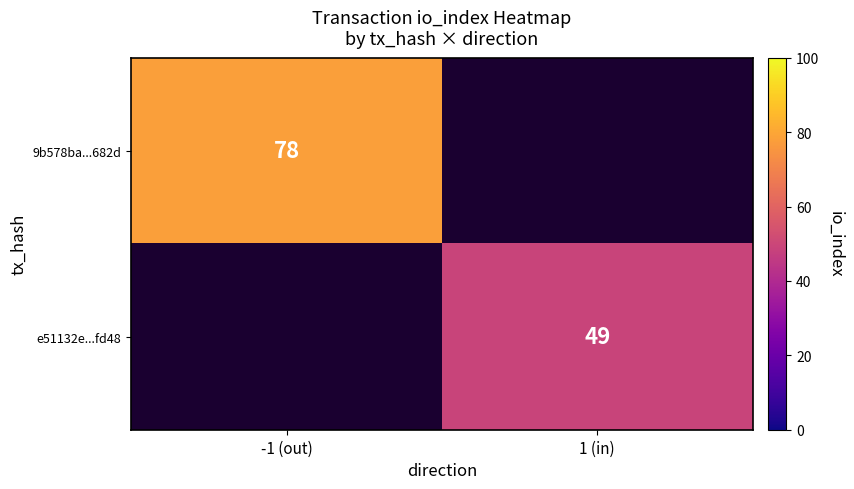

The e51132e...fd48 series shows 49 at 1 (in). True or false?

True